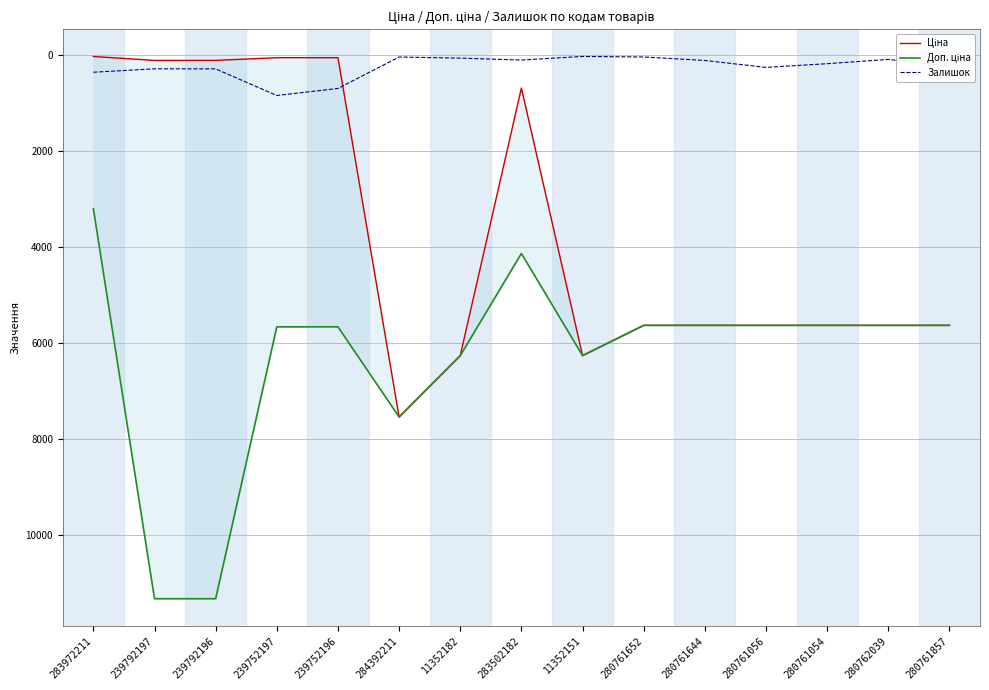

After their last crossing, which series has the higher values: Залишок or Ціна?

Ціна